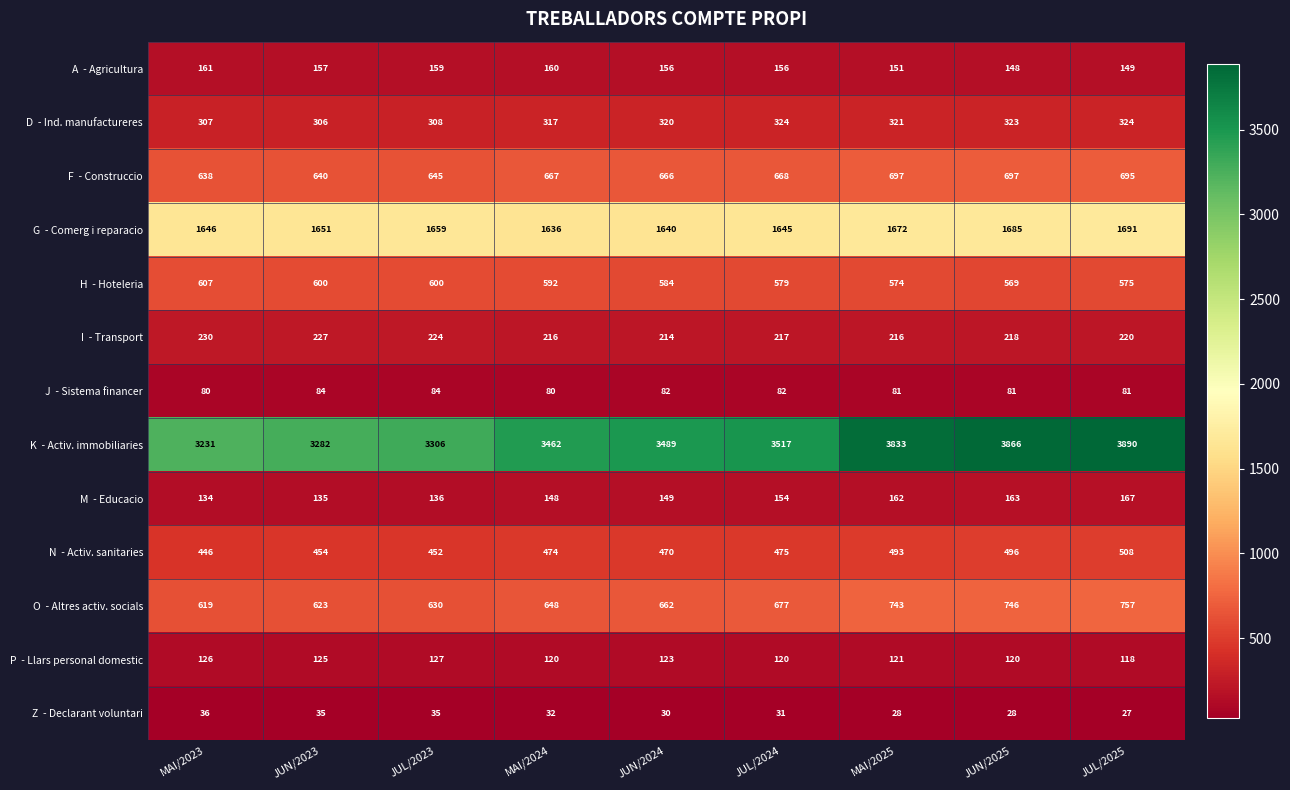

What is the spread (max minus min) of values at MAI/2025?

3805